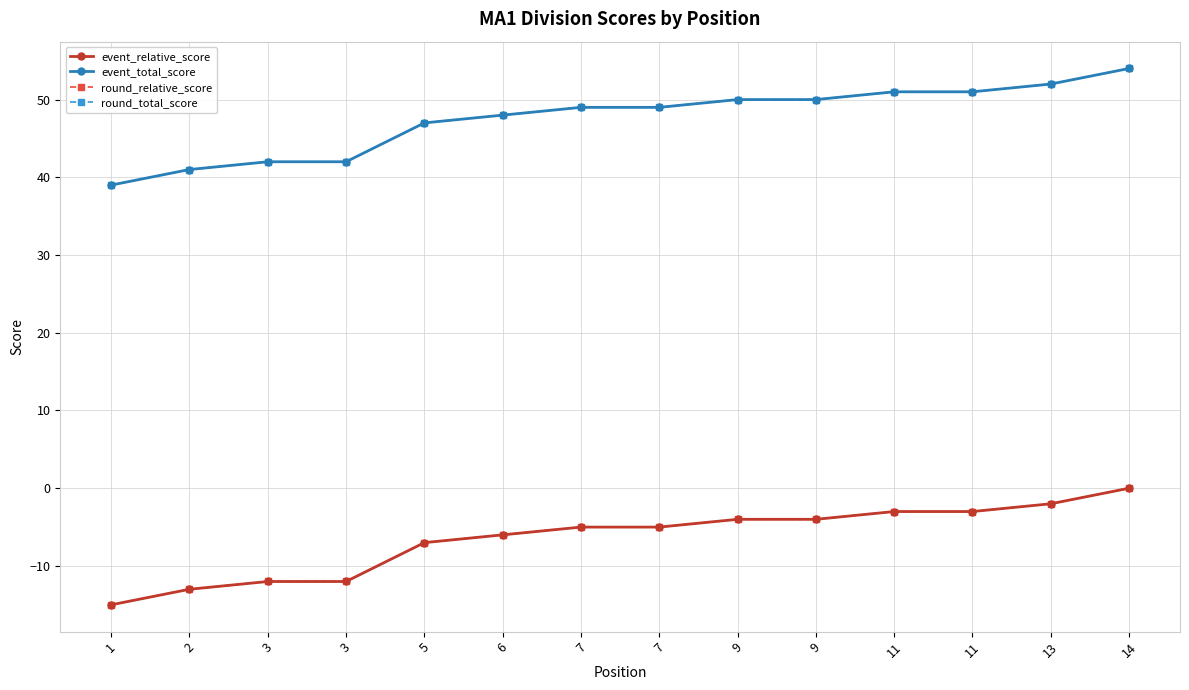

Where is round_relative_score nearest to the value -7?

5